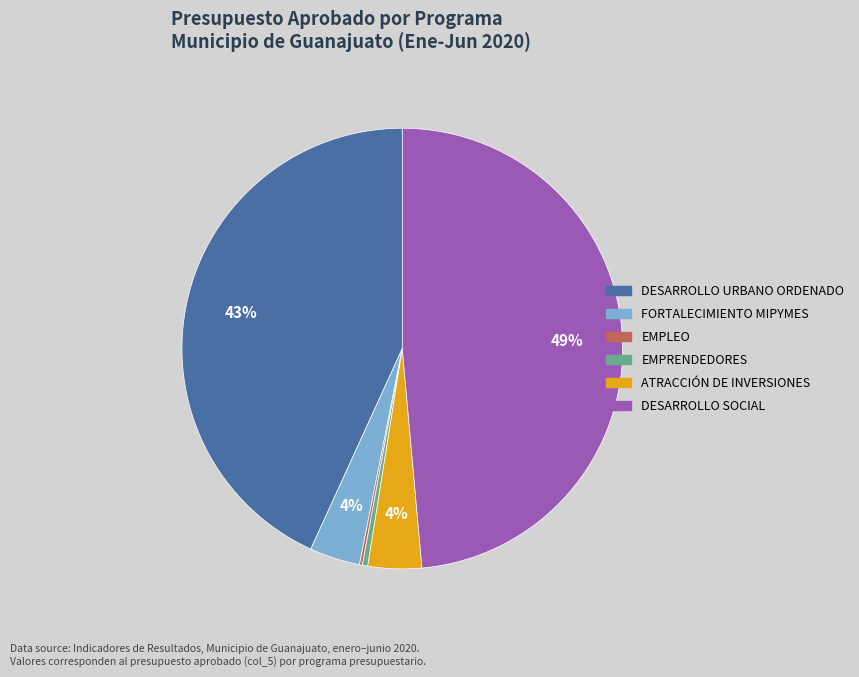

What percentage is the DESARROLLO URBANO ORDENADO slice, to the nearest percent?

43%